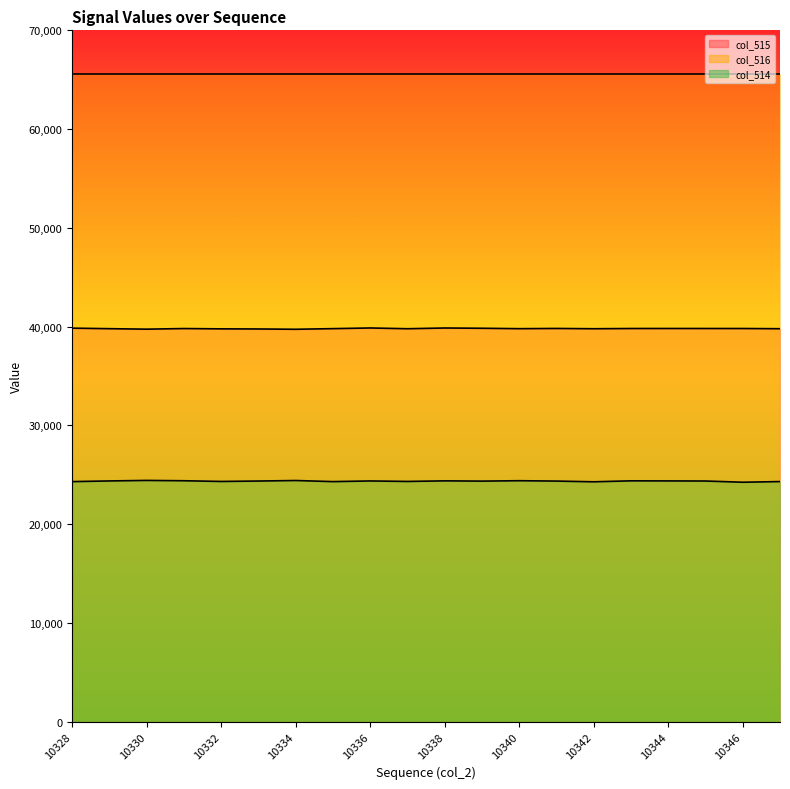

What is the value of the col_514 line point at the 4th from the left?

24386